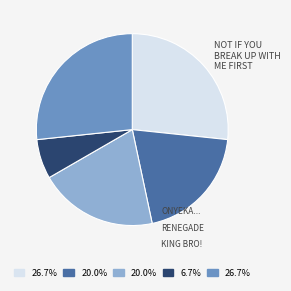

How many slices are in this pie chart?

5